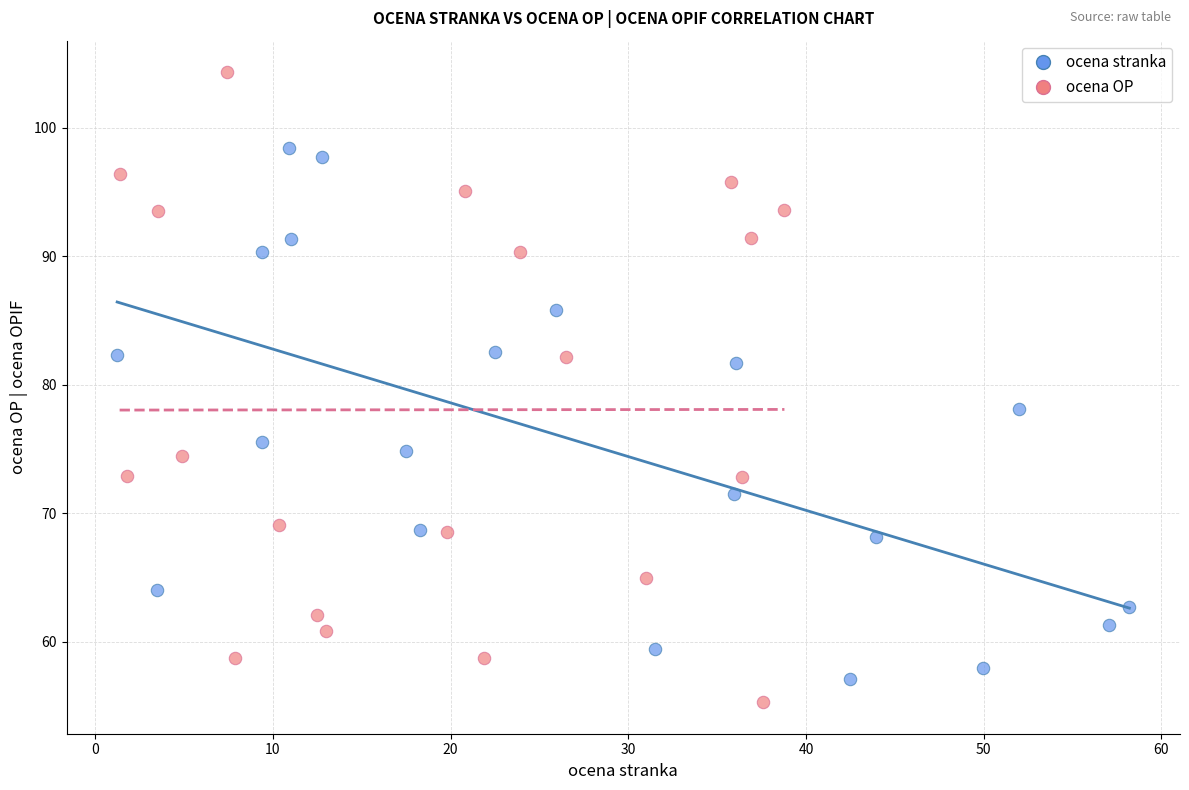

Which series reaches the maximum Y coordinate?

ocena OP